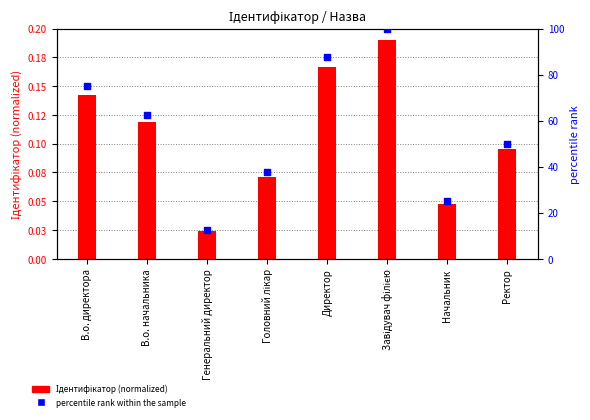

What are all the series names shown in the legend?

Ідентифікатор (normalized), percentile rank within the sample